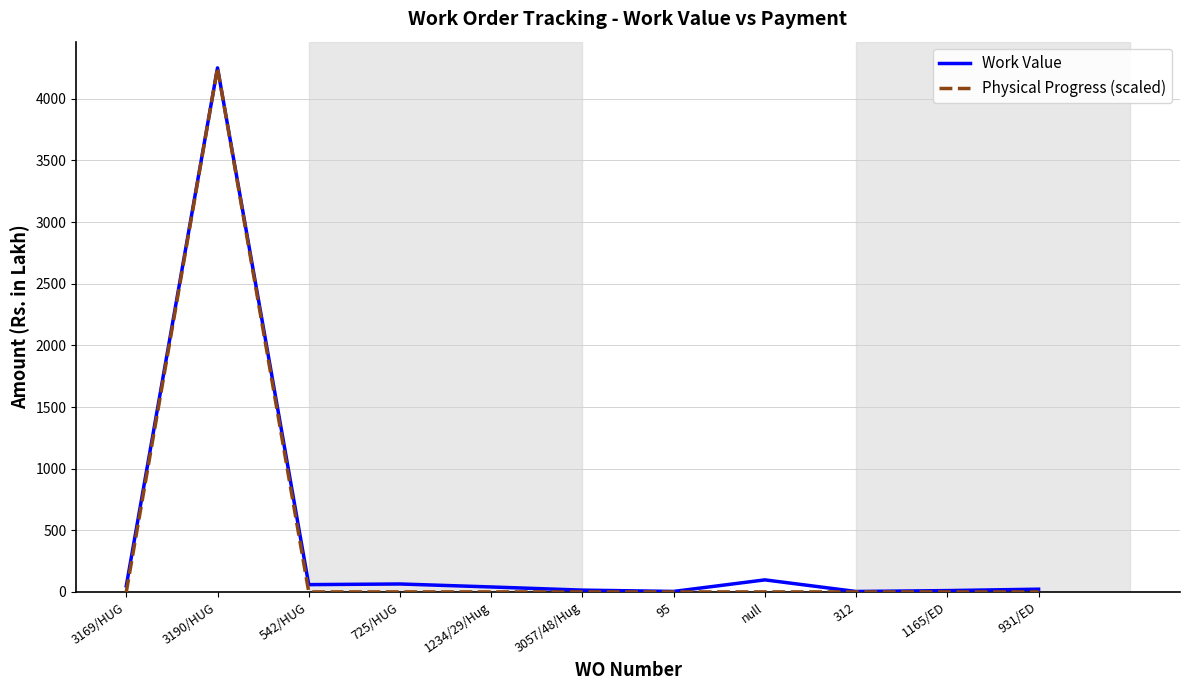

Is it true that Physical Progress (scaled) equals 0.0 at 3057/48/Hug?

True